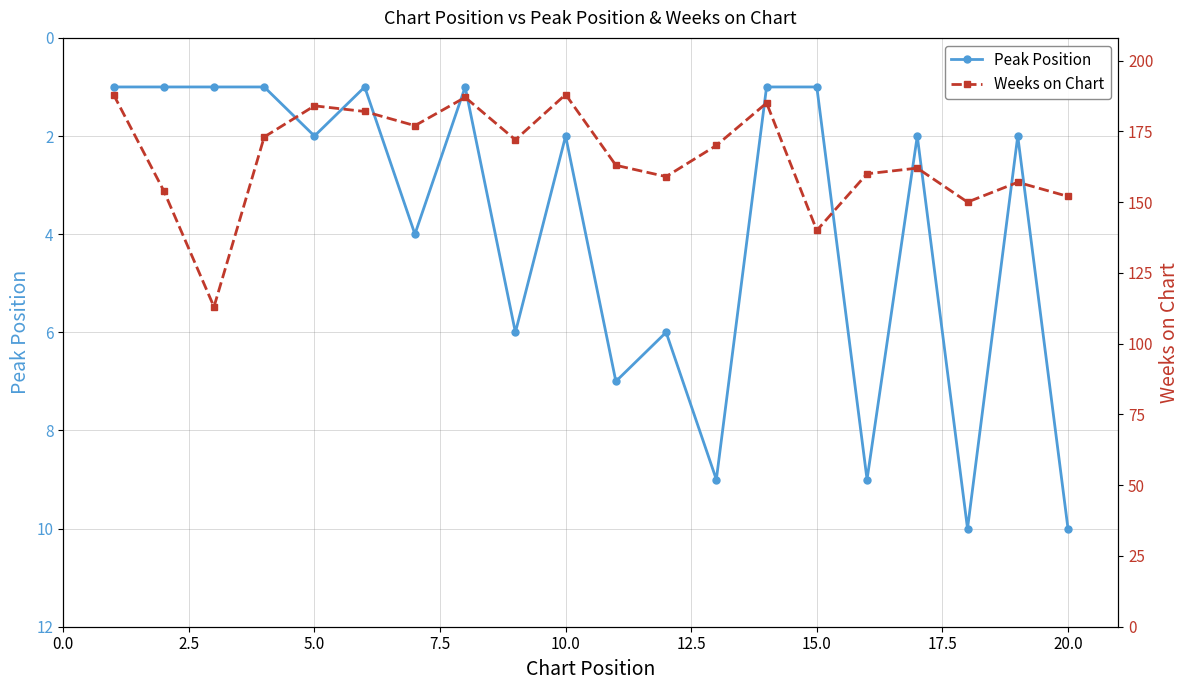

Is it true that Peak Position equals 6 at 20.0?

False